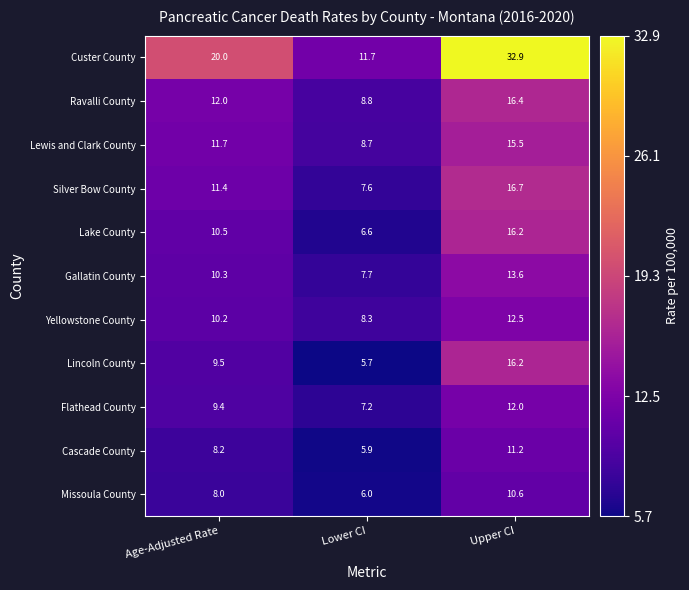

The Silver Bow County series shows 16.7 at Upper CI. True or false?

True